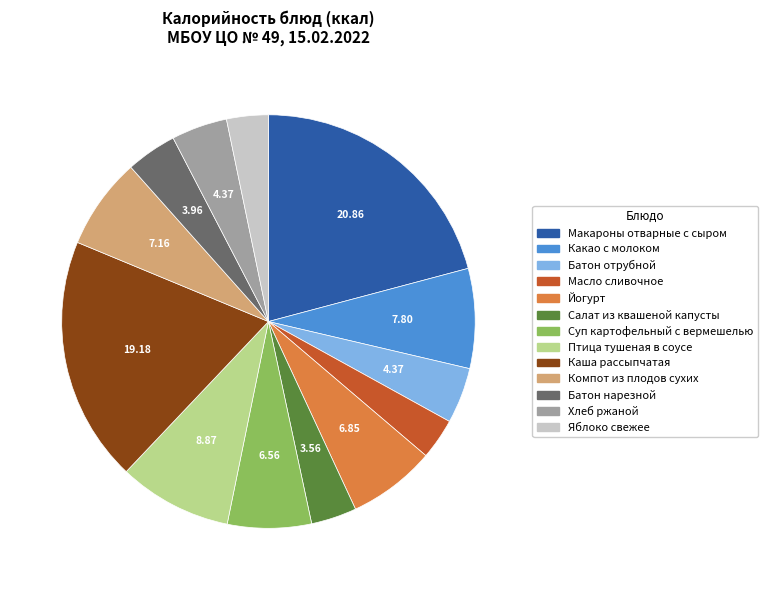

What is the largest slice in the pie chart?

Макароны отварные с сыром